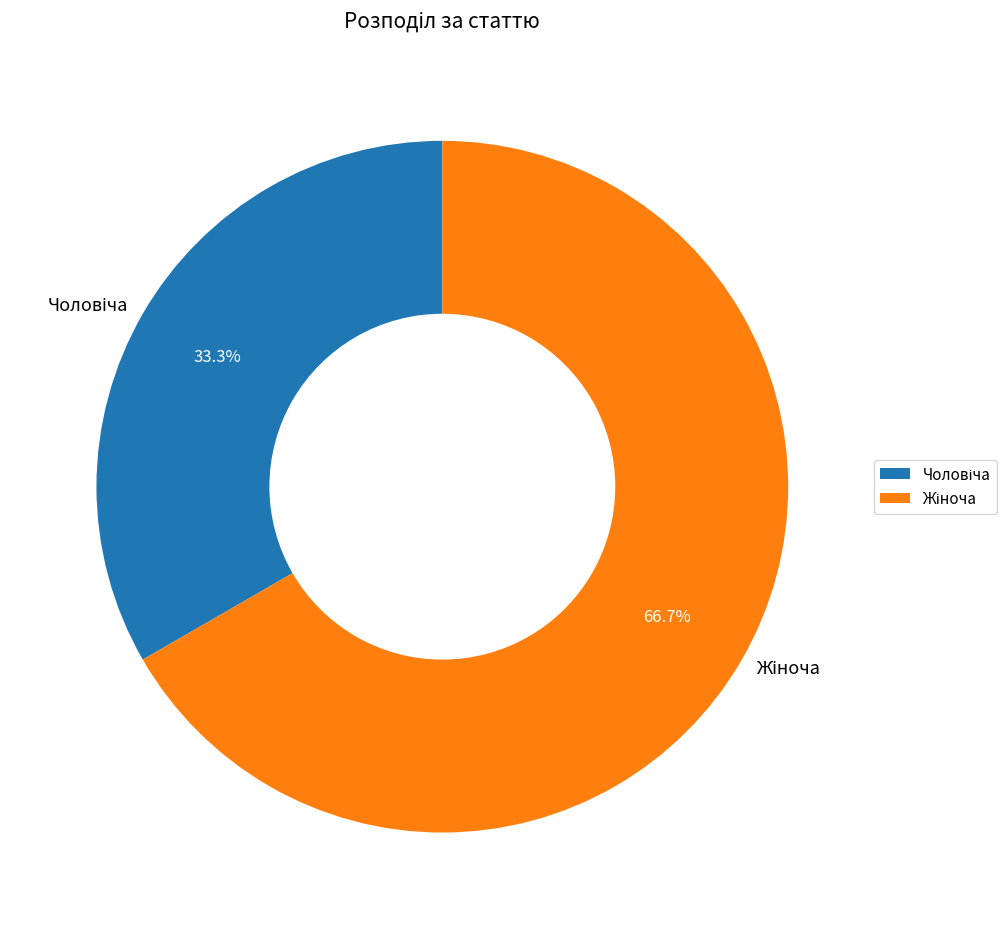

Is there any slice that represents more than half of the pie?

Yes